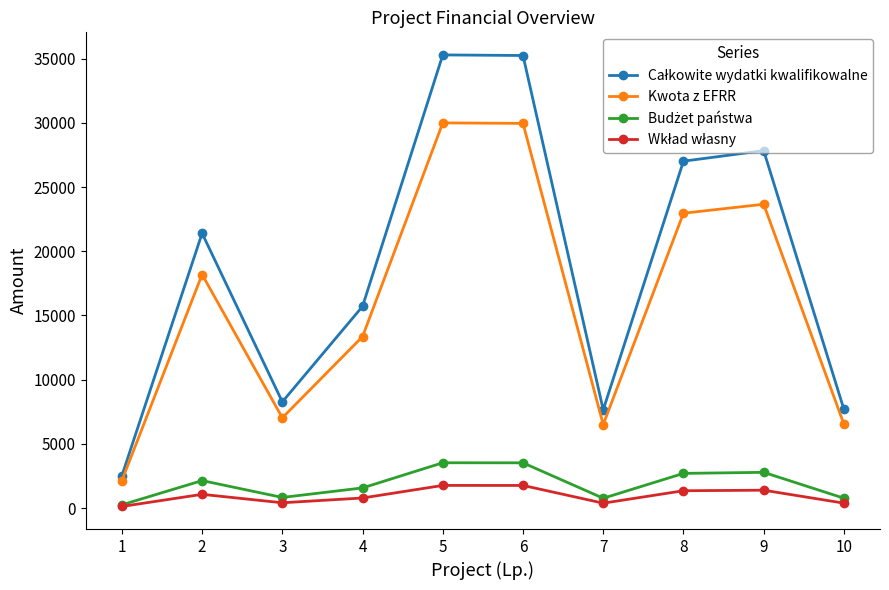

How many interior local peaks does the Kwota z EFRR series have?

3